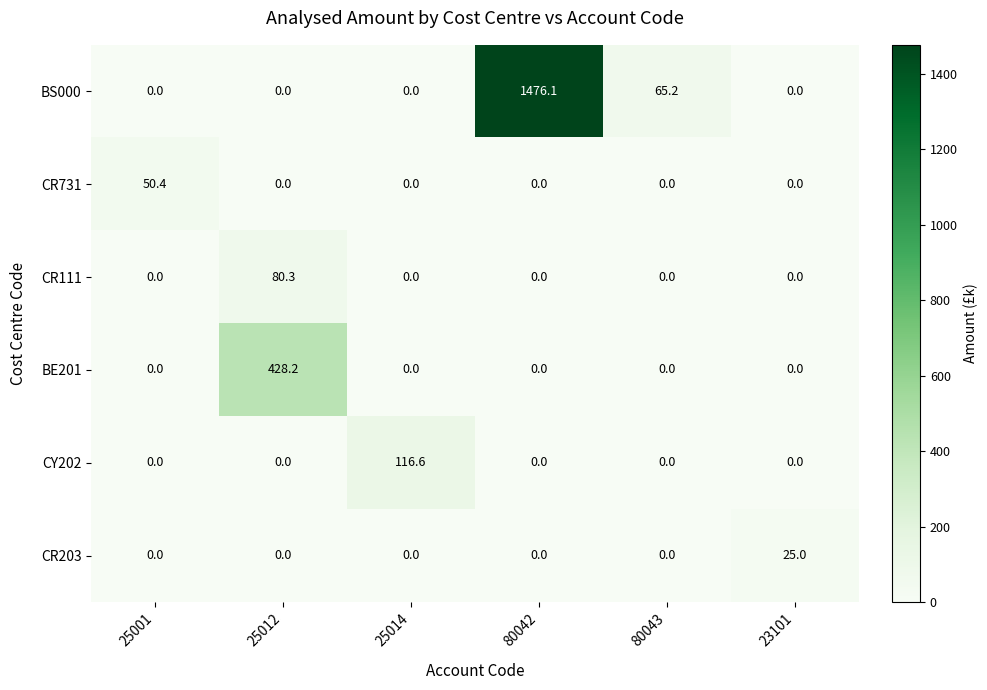

Which category has the highest value in the CR111 series?

25012